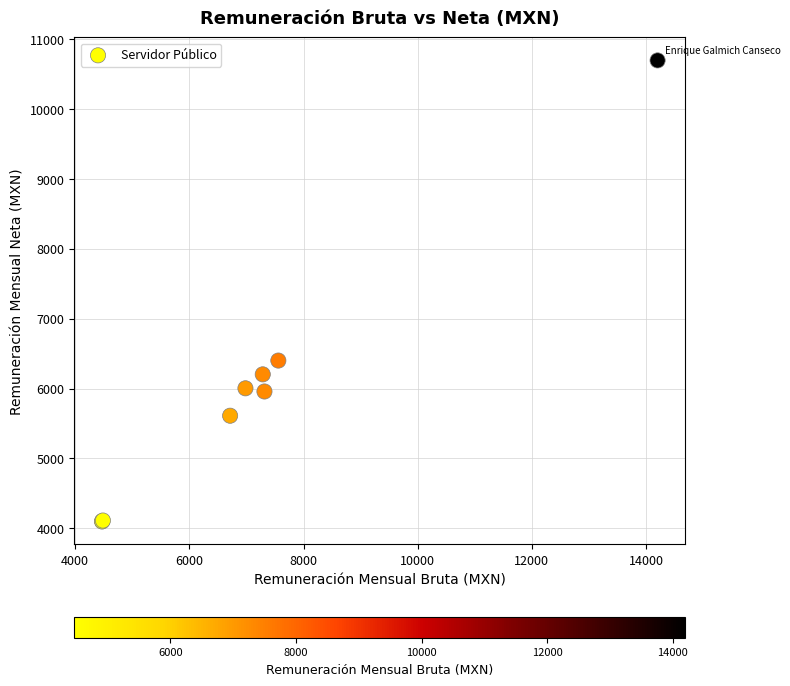

What Y value in the scatter plot is closest to 7398?

6400.8